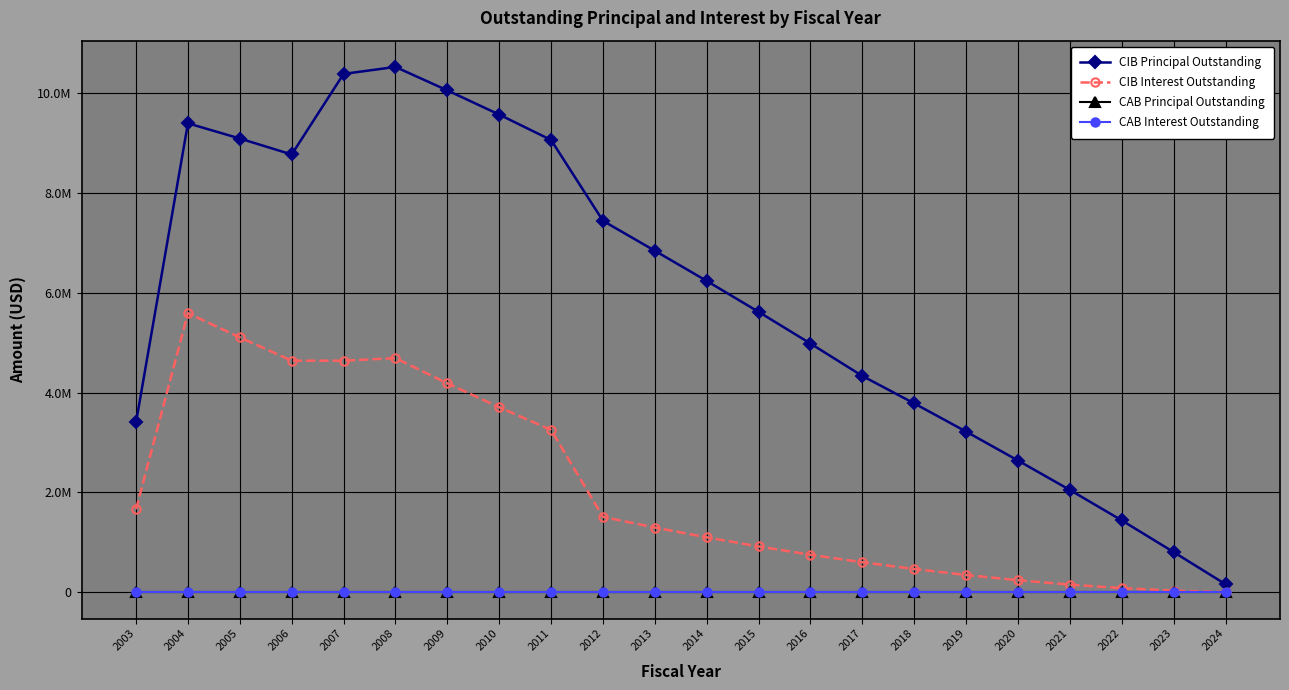

What is the value of the CIB Interest Outstanding point at the 18th from the left?

240956.2